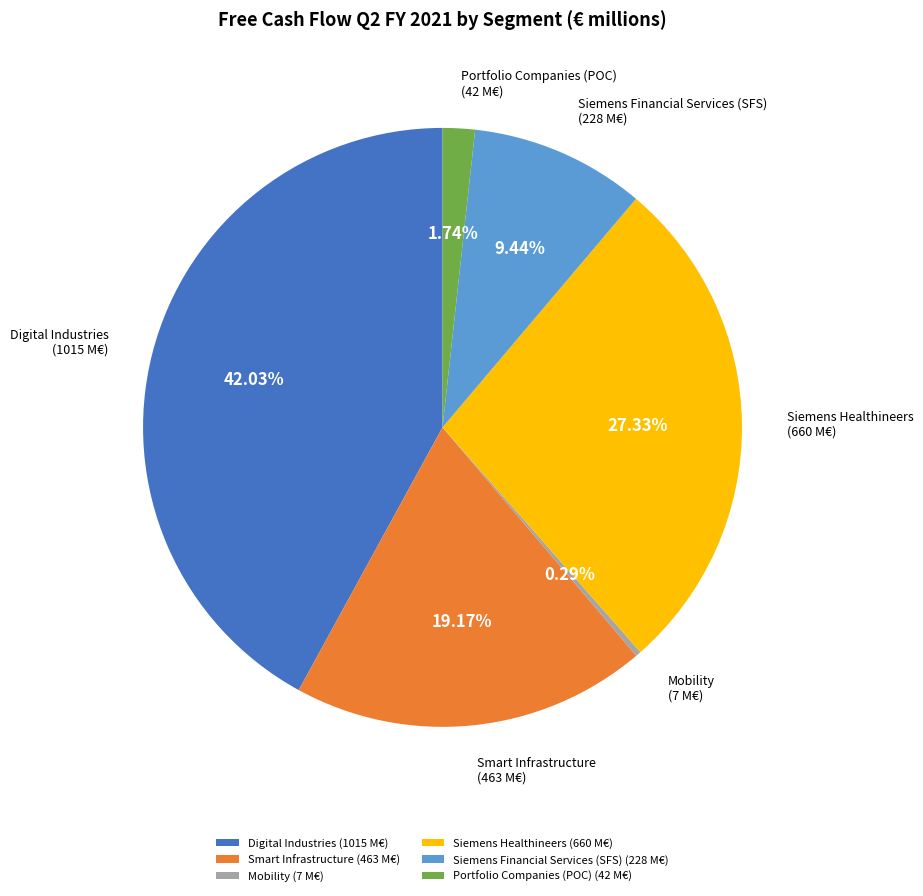

What percentage do Siemens Financial Services (SFS) and Digital Industries together represent?

51.5%